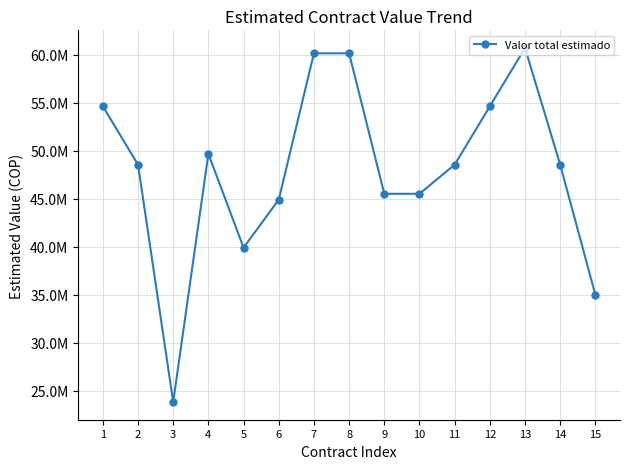

Does the chart have visible grid lines?

Yes